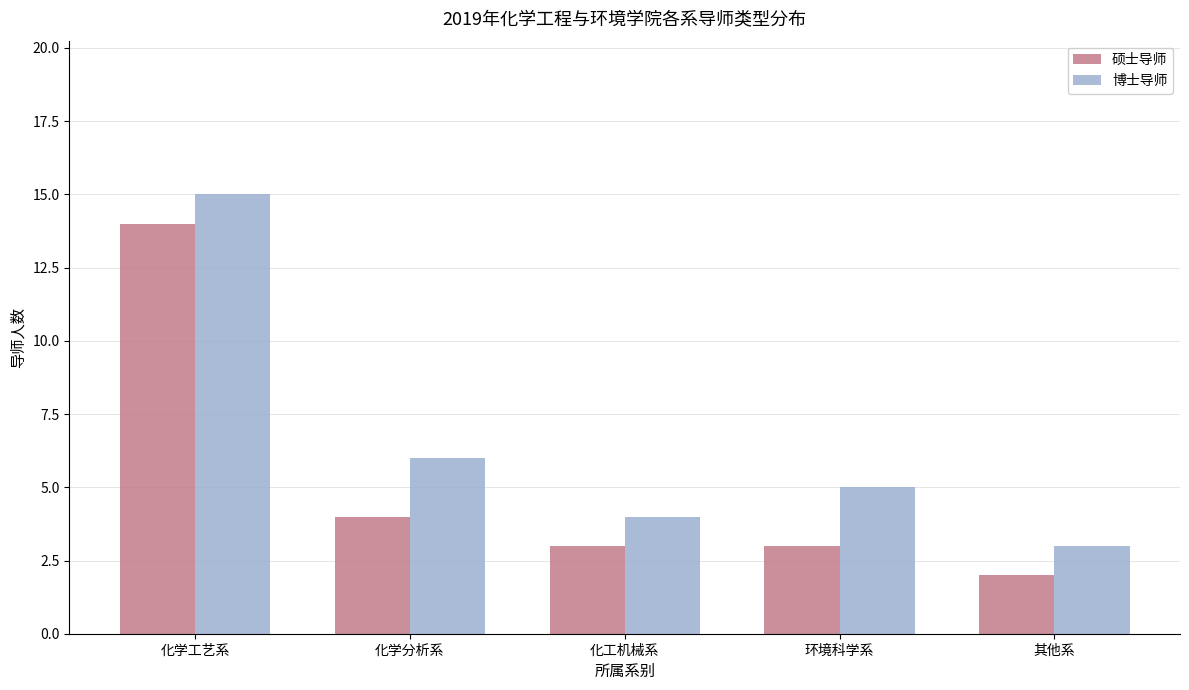

How many data points does each series have?

5